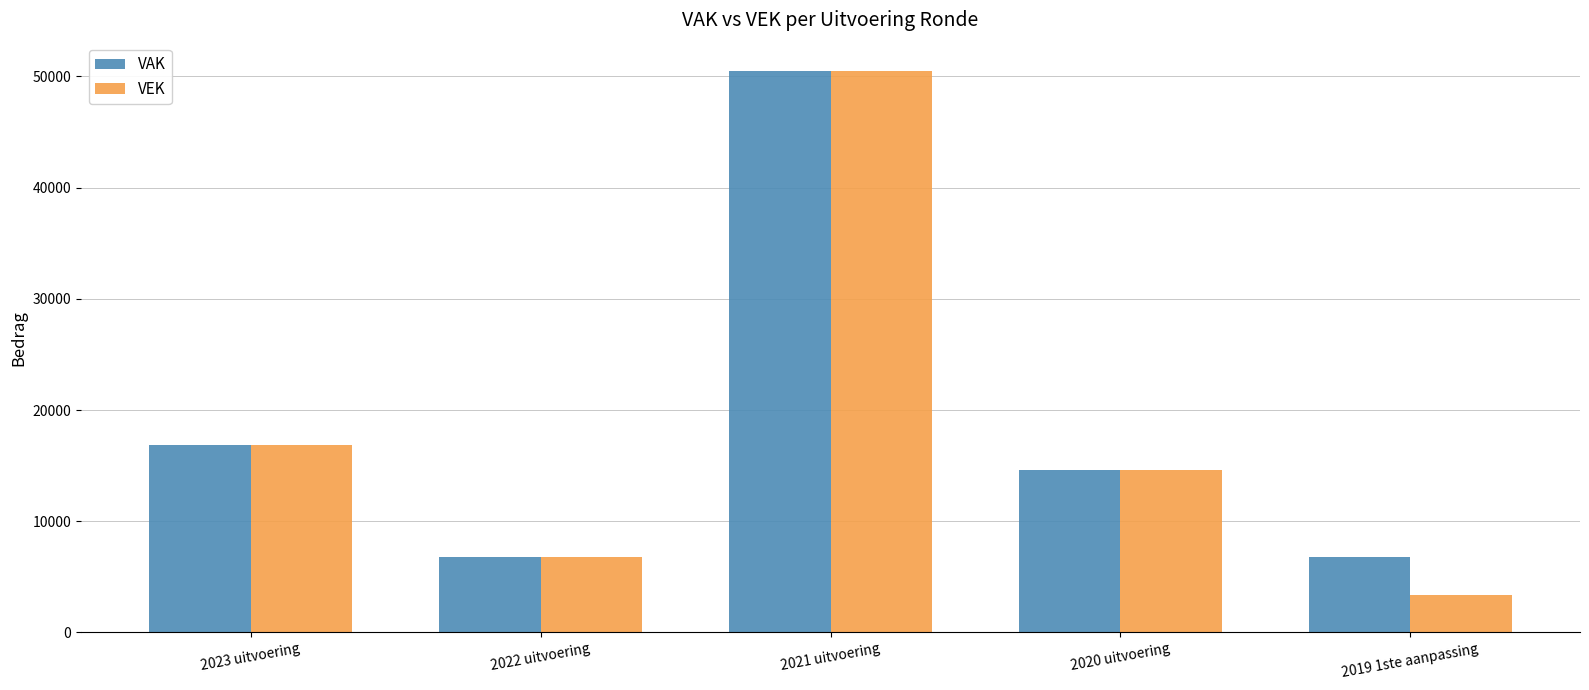

What is the total value across all series at 2019 1ste aanpassing?

10197